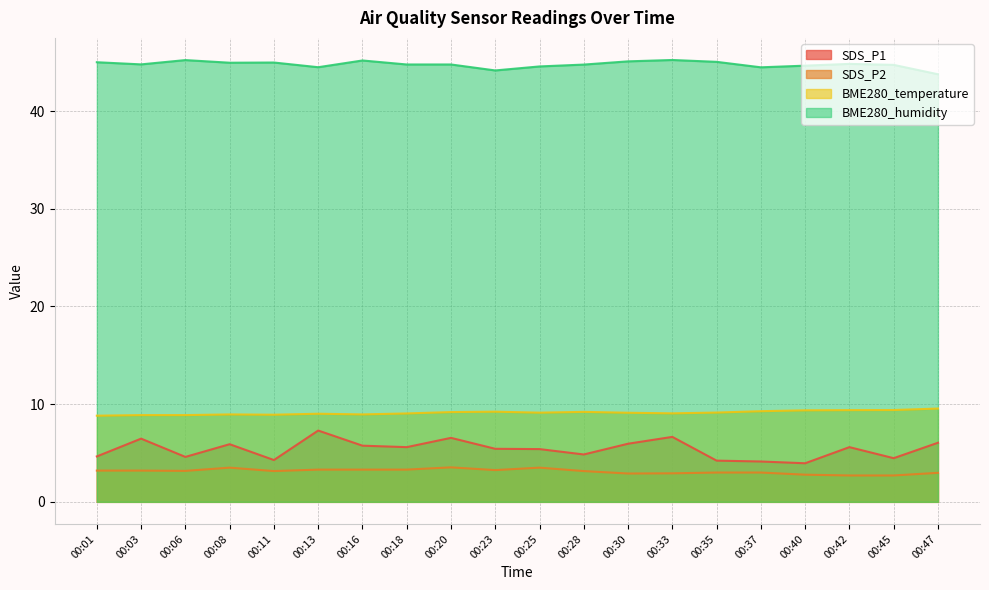

Which has a higher value, 00:08 or 00:06?

00:08